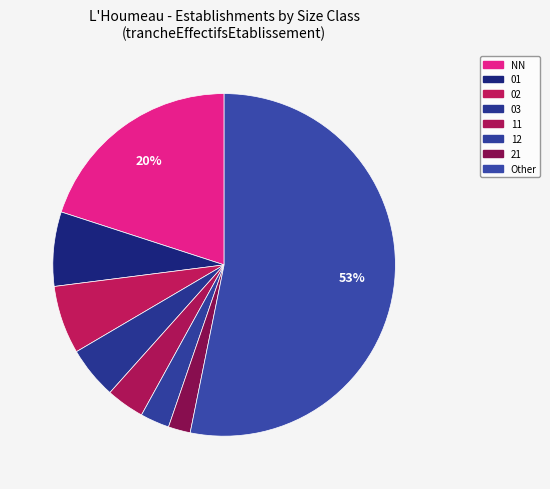

Which slice is the smallest?

21